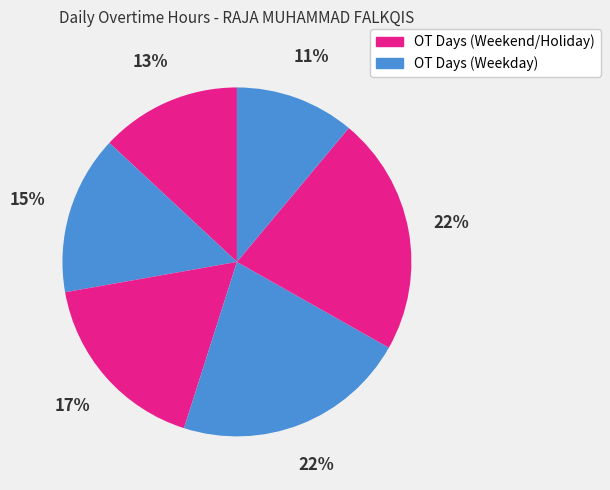

Is there any slice that represents more than half of the pie?

No